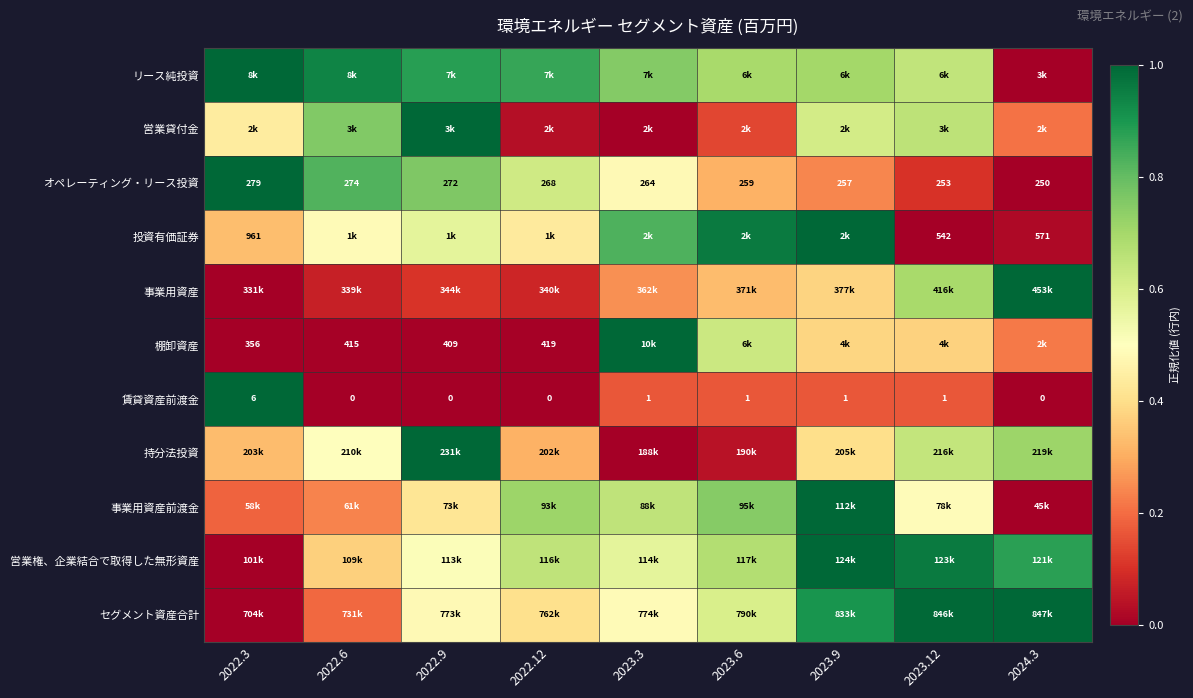

Which category has the lowest value across all series?

2024.3